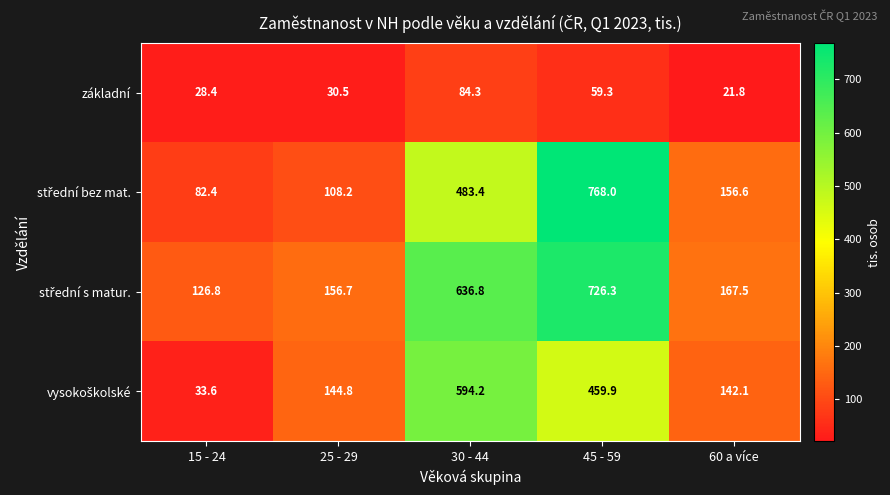

At which category is the sum across all series the highest?

45 - 59